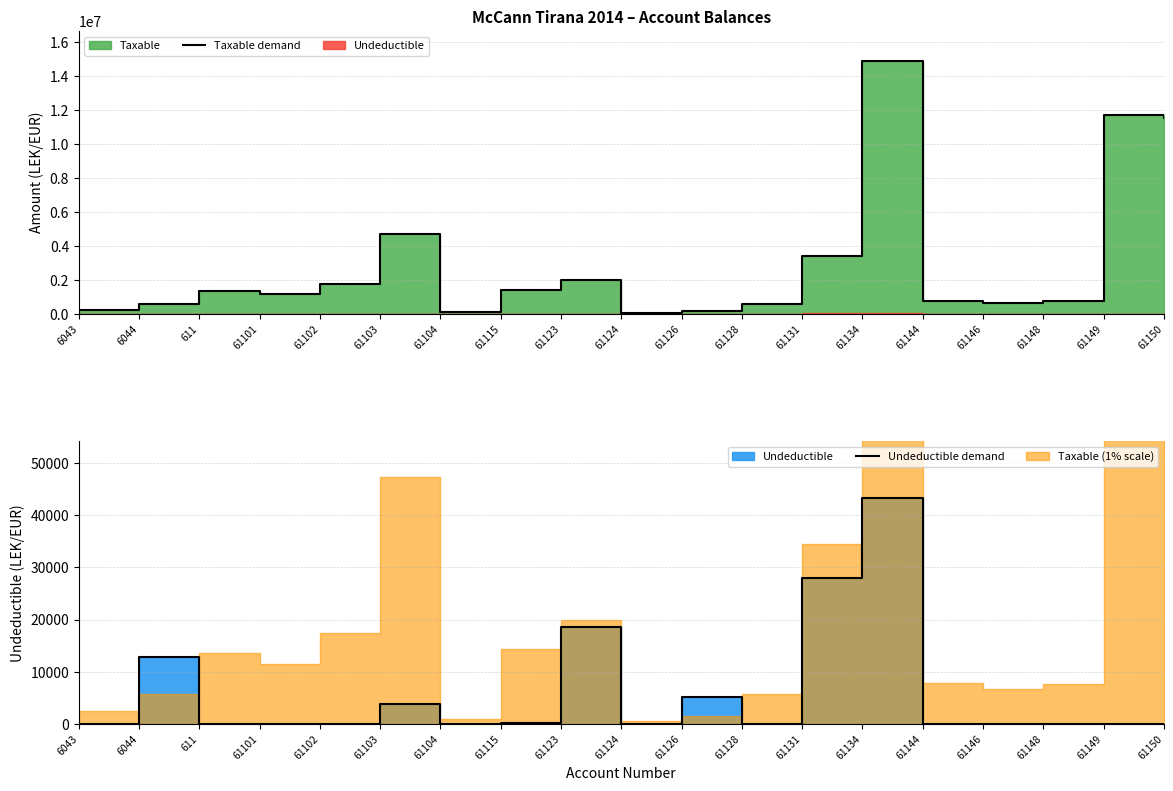

Reading left to right, what are all the values shown in this chart?

Taxable demand: 250227.1	575296.9	1366068.5	1149043.7	1735151.5	4731146.9	105900.0	1433753.2	1991862.2	61813.2	157990.0	567460.5	3437988.5	14887859.8	779642.1	666085.5	769080.9	11717876.6	11574631.1
Undeductible demand: 0.0	12822.0	0.0	0.0	0.0	3920.0	0.0	250.0	18500.0	0.0	5100.0	0.0	28000.0	43299.0	0.0	0.0	0.0	0.0	0.0